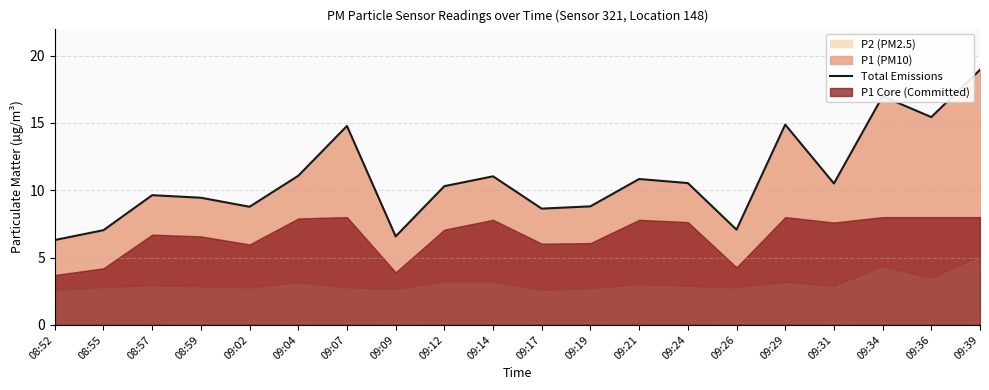

How many points are higher than both their immediate neighbors (excluding endpoints)?

6